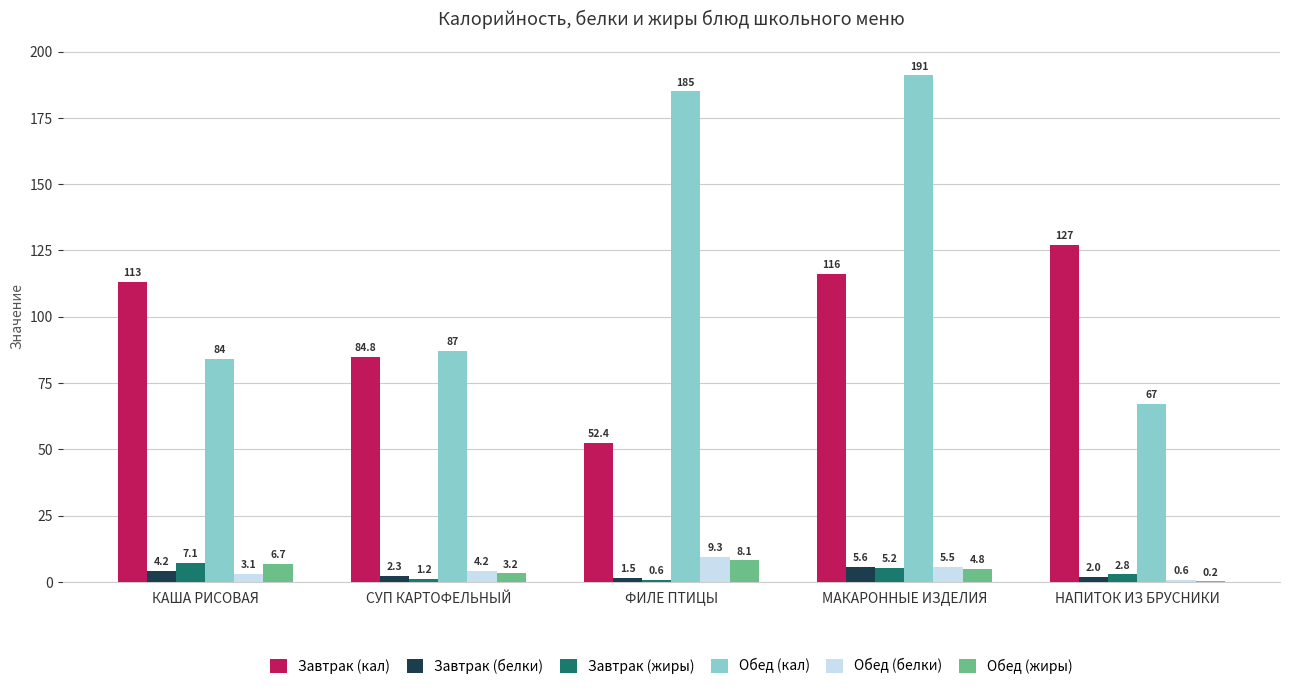

The Завтрак (кал) series shows 113.0 at КАША РИСОВАЯ. True or false?

True